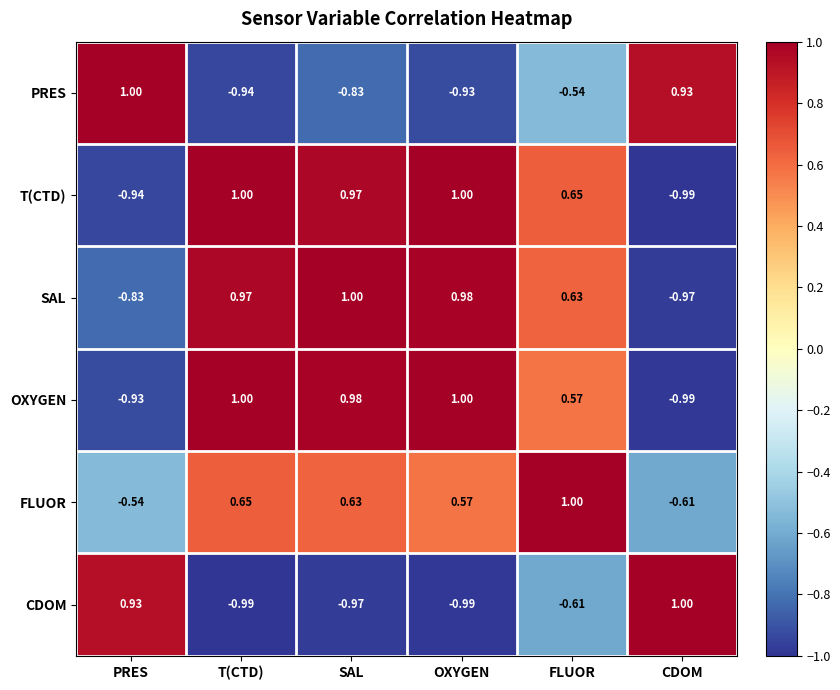

Between T(CTD) and OXYGEN, which series saw the biggest shift?

FLUOR